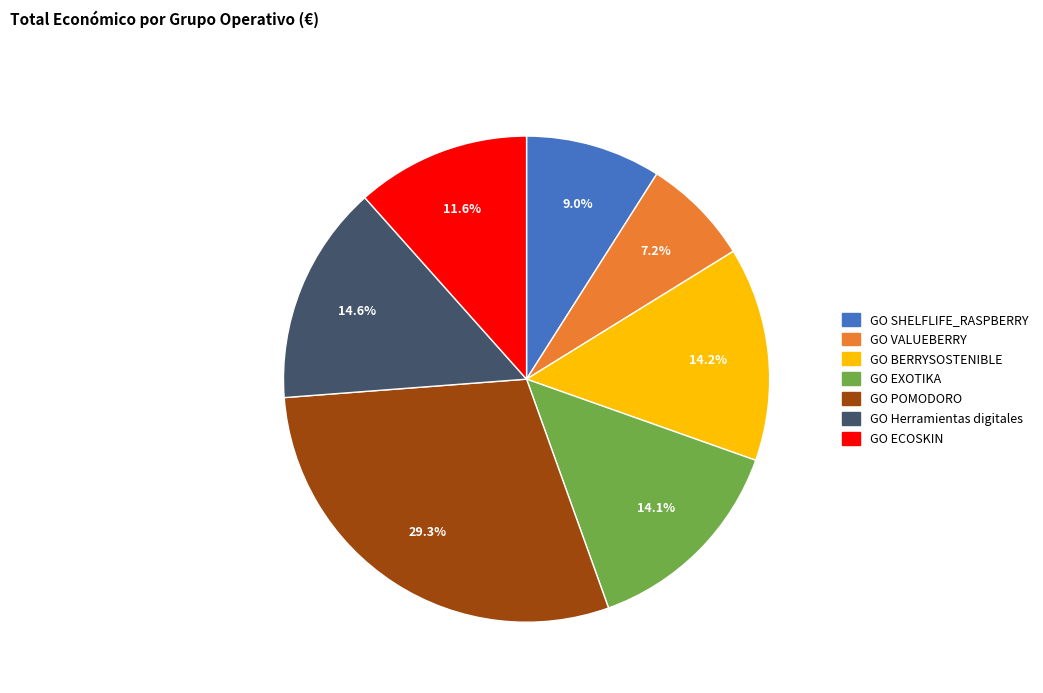

The GO Herramientas digitales slice represents 9% of the pie. True or false?

False